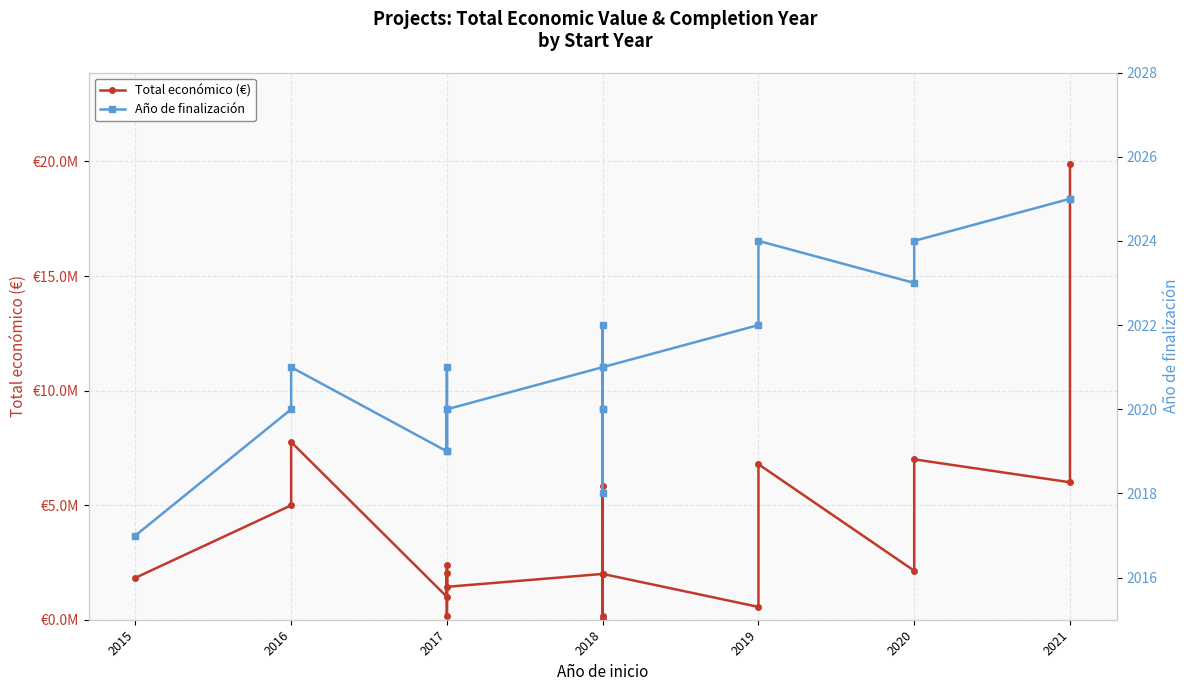

List the series in order of their peak value, highest first.

Total económico (€), Año de finalización